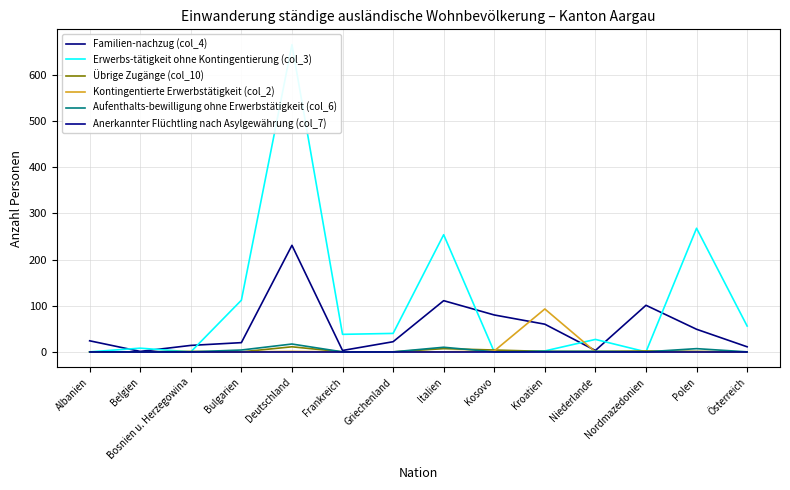

How many interior local peaks does the Familien-nachzug (col_4) series have?

3